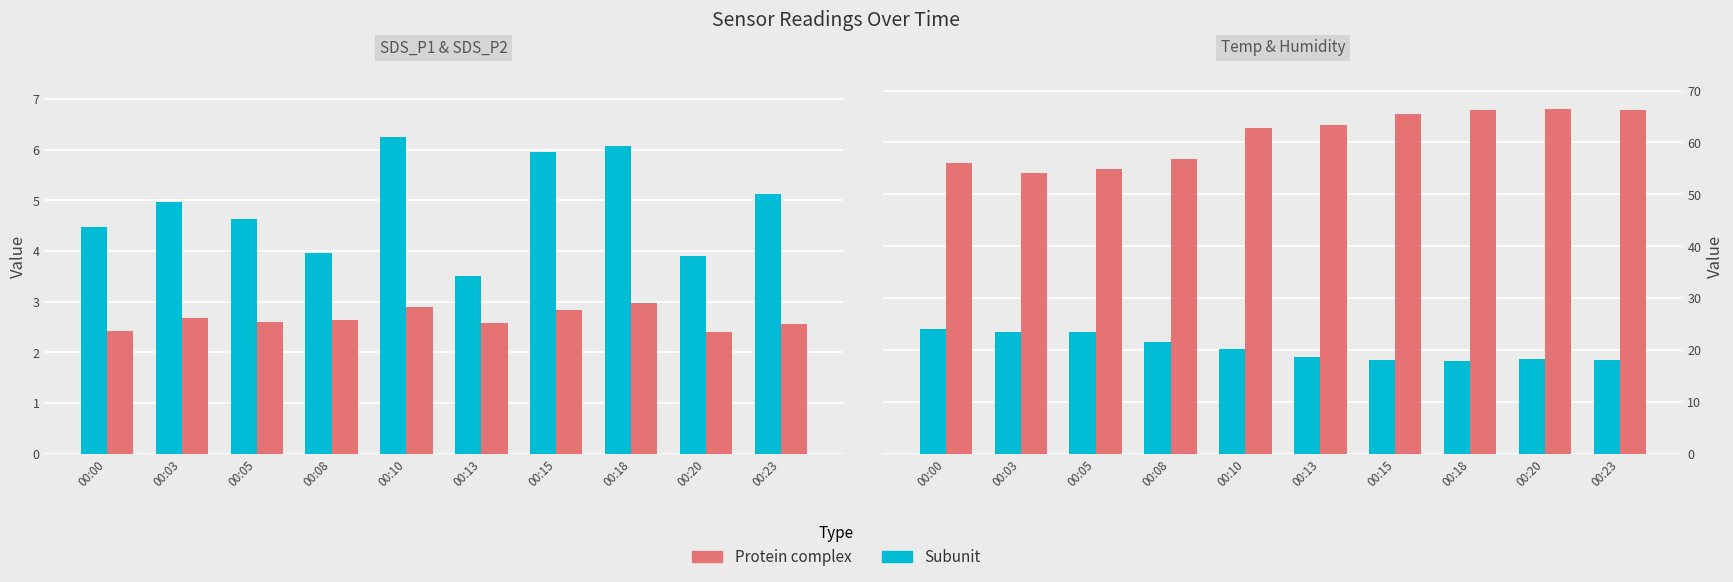

What is the difference between the maximum and minimum values in the SDS_P1 series?

2.8